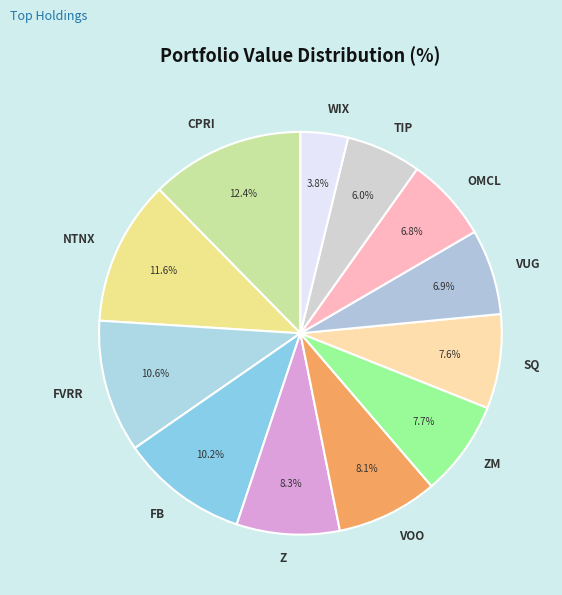

To the nearest percent, what is the combined percentage of FB and Z?

18%